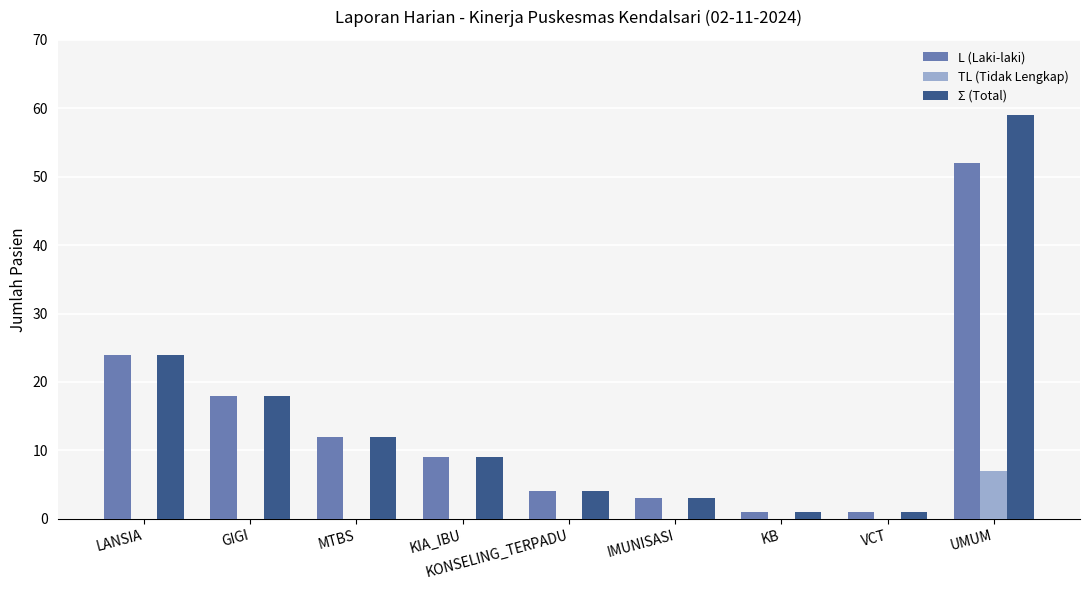

Is the value of TL (Tidak Lengkap) at GIGI greater than the value of L (Laki-laki) at GIGI?

No